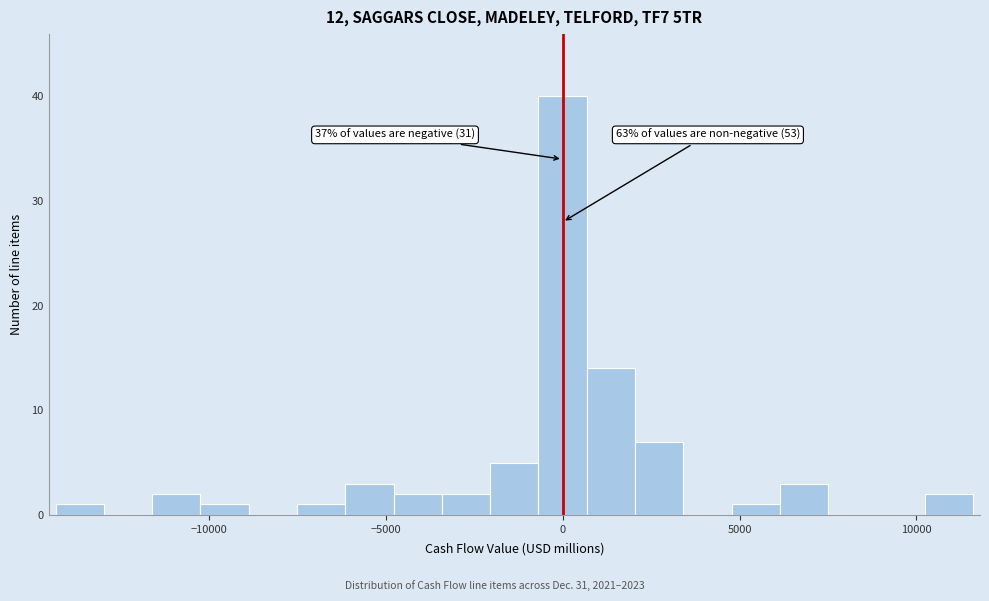

Read against the x-axis, roughly where is the centre of the tallest bar?

0